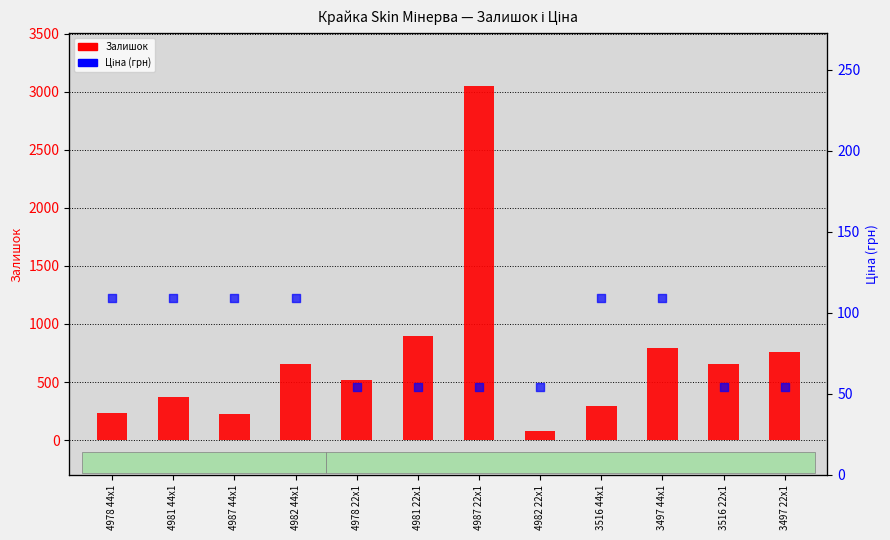

What is the total value across all series at 3516 22x1?

711.5